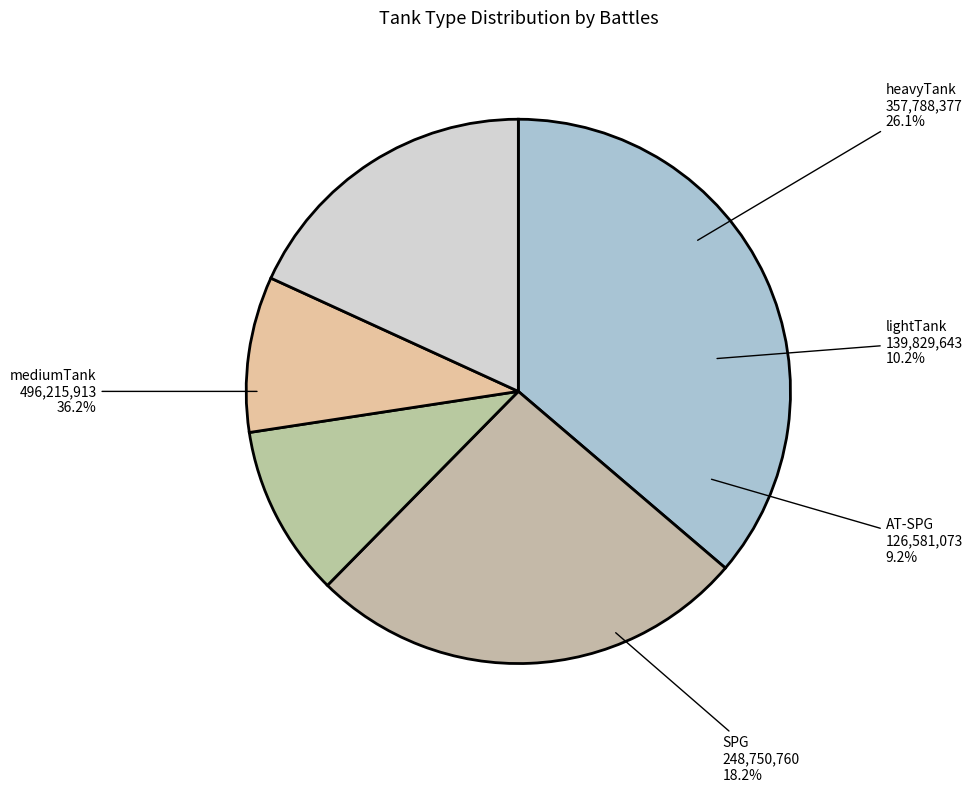

To the nearest percent, what portion does SPG represent?

18%